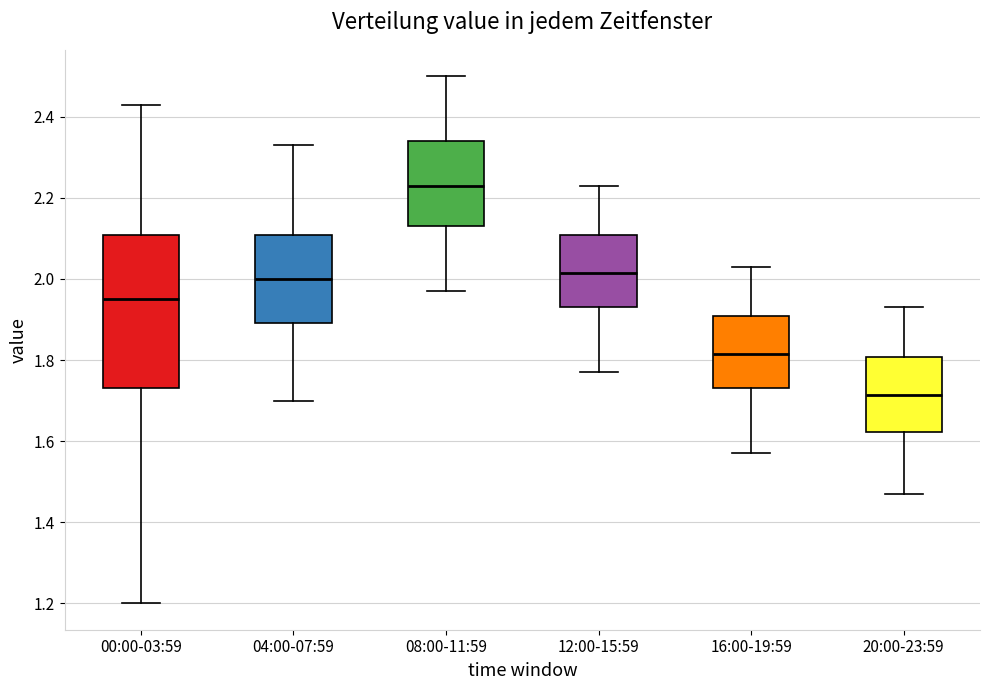

Reading left to right, transcribe this box plot: for each box, give where its median line is, the range the box spans, and where its two whiskers end, as read against the y-axis. The values are not printed on the chart, so give them approximately, as read against the axis.

00:00-03:59: median 1.96, box 1.74 to 2.10, whiskers 1.20 to 2.44
04:00-07:59: median 2.00, box 1.90 to 2.10, whiskers 1.70 to 2.34
08:00-11:59: median 2.24, box 2.14 to 2.34, whiskers 1.98 to 2.50
12:00-15:59: median 2.02, box 1.94 to 2.10, whiskers 1.78 to 2.24
16:00-19:59: median 1.82, box 1.74 to 1.90, whiskers 1.58 to 2.04
20:00-23:59: median 1.72, box 1.62 to 1.80, whiskers 1.48 to 1.94